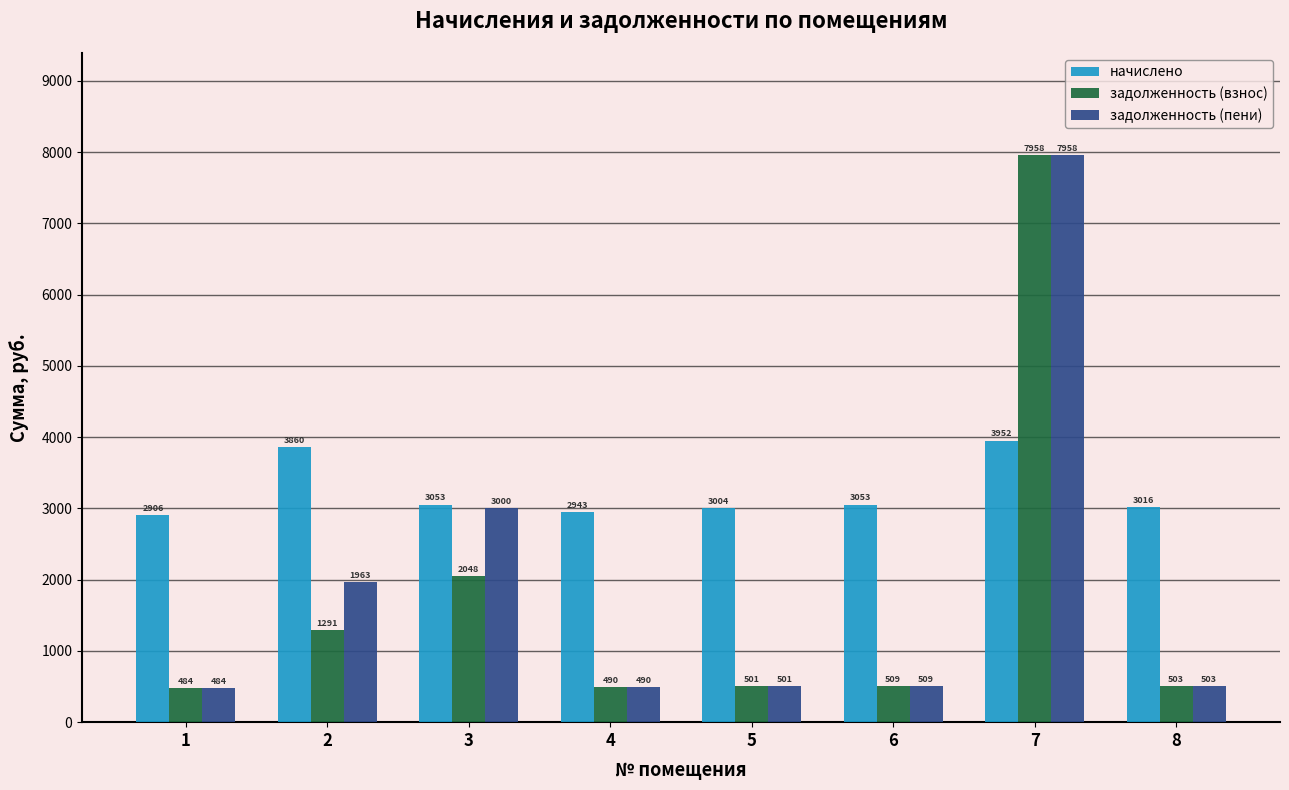

Count the number of categories in the chart.

8